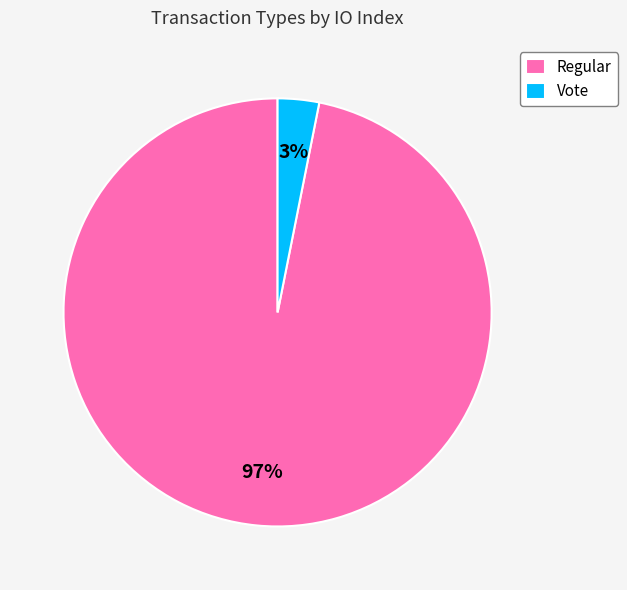

Which slice represents more than half of the pie?

Regular